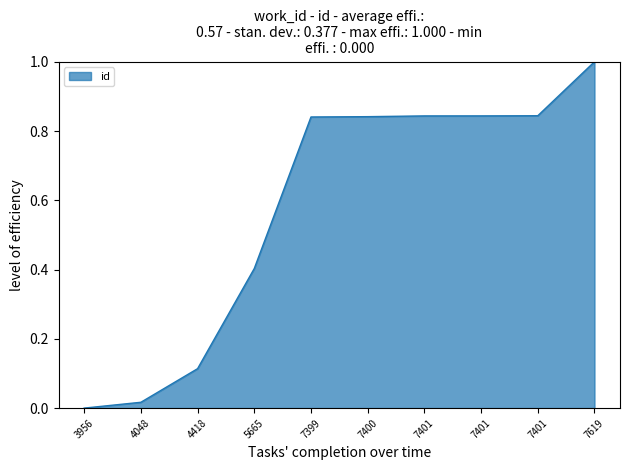

Rank the categories by value from highest to lowest.

7619, 7401, 7401, 7401, 7400, 7399, 5665, 4418, 4048, 3956